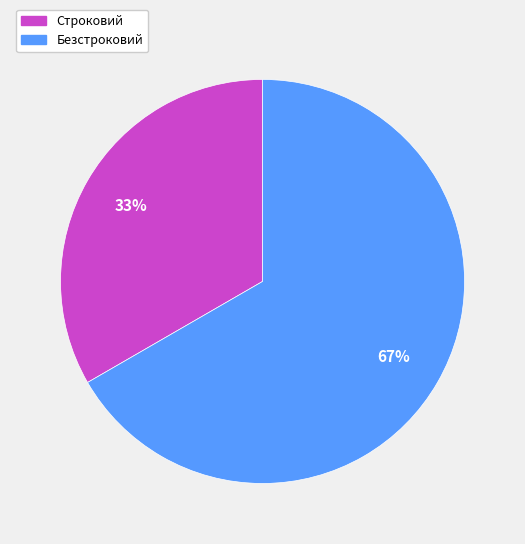

What percentage is the Безстроковий slice, to the nearest percent?

67%